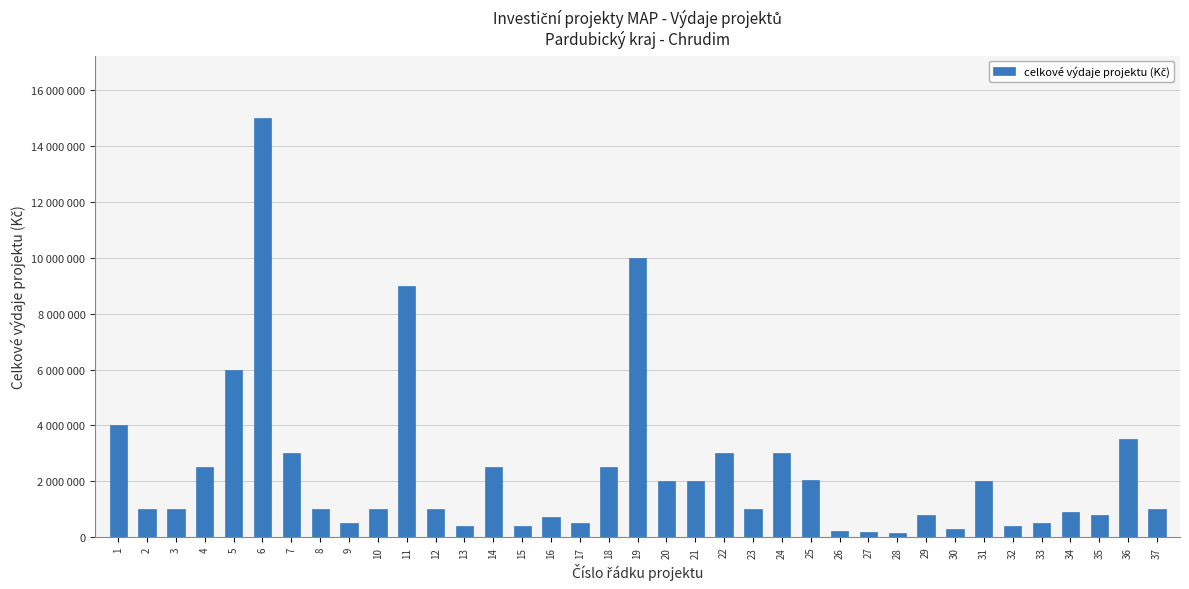

The chart shows a value of 3500000 at 36. True or false?

True